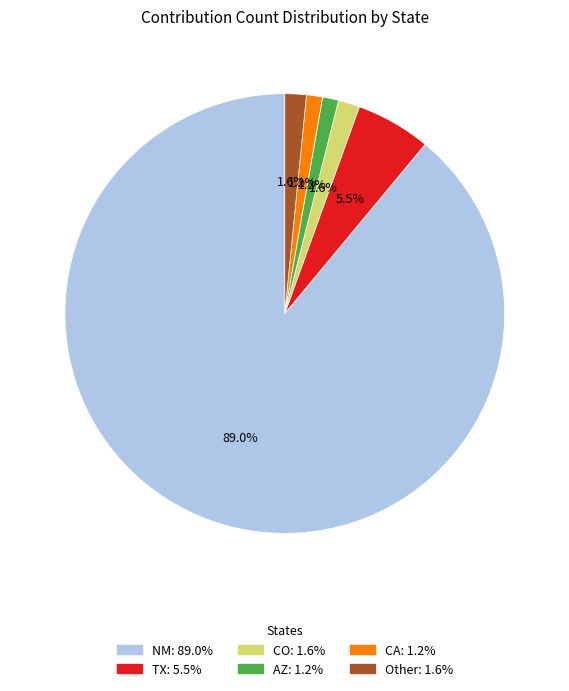

Which has a higher value, NM or CO?

NM